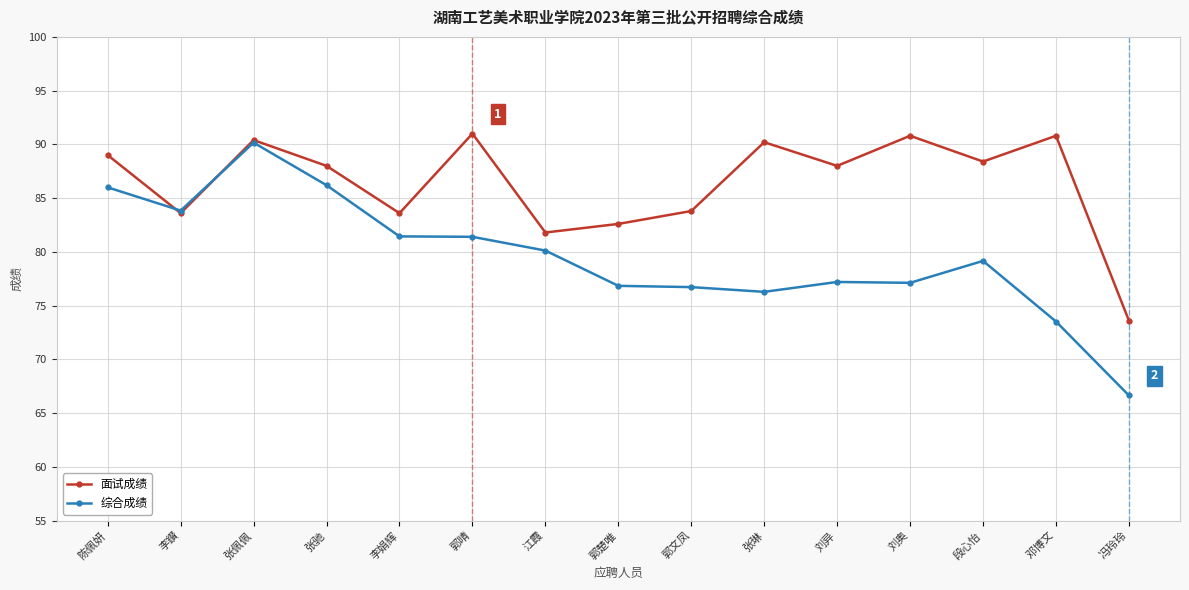

Which series has the largest range (max minus min)?

综合成绩